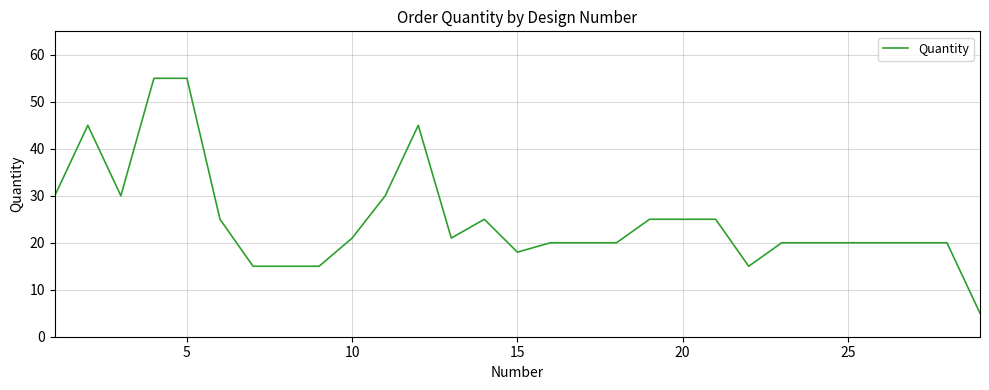

Reading right to left, extract all data points from this chart.

5	20	20	20	20	20	20	15	25	25	25	20	20	20	18	25	21	45	30	21	15	15	15	25	55	55	30	45	30